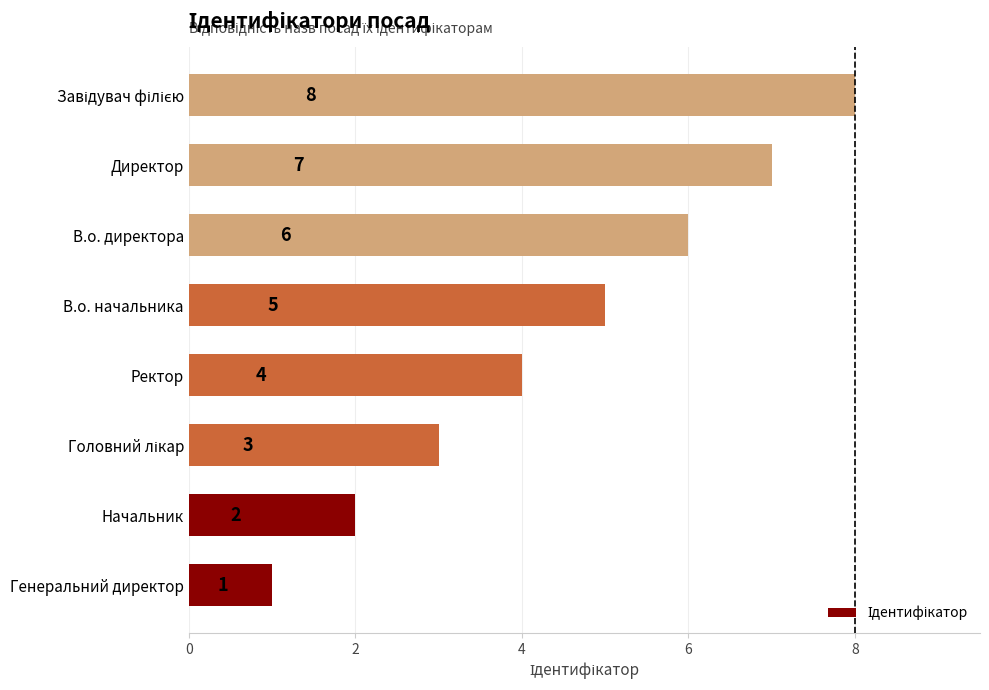

The value at Ректор is 4. True or false?

True